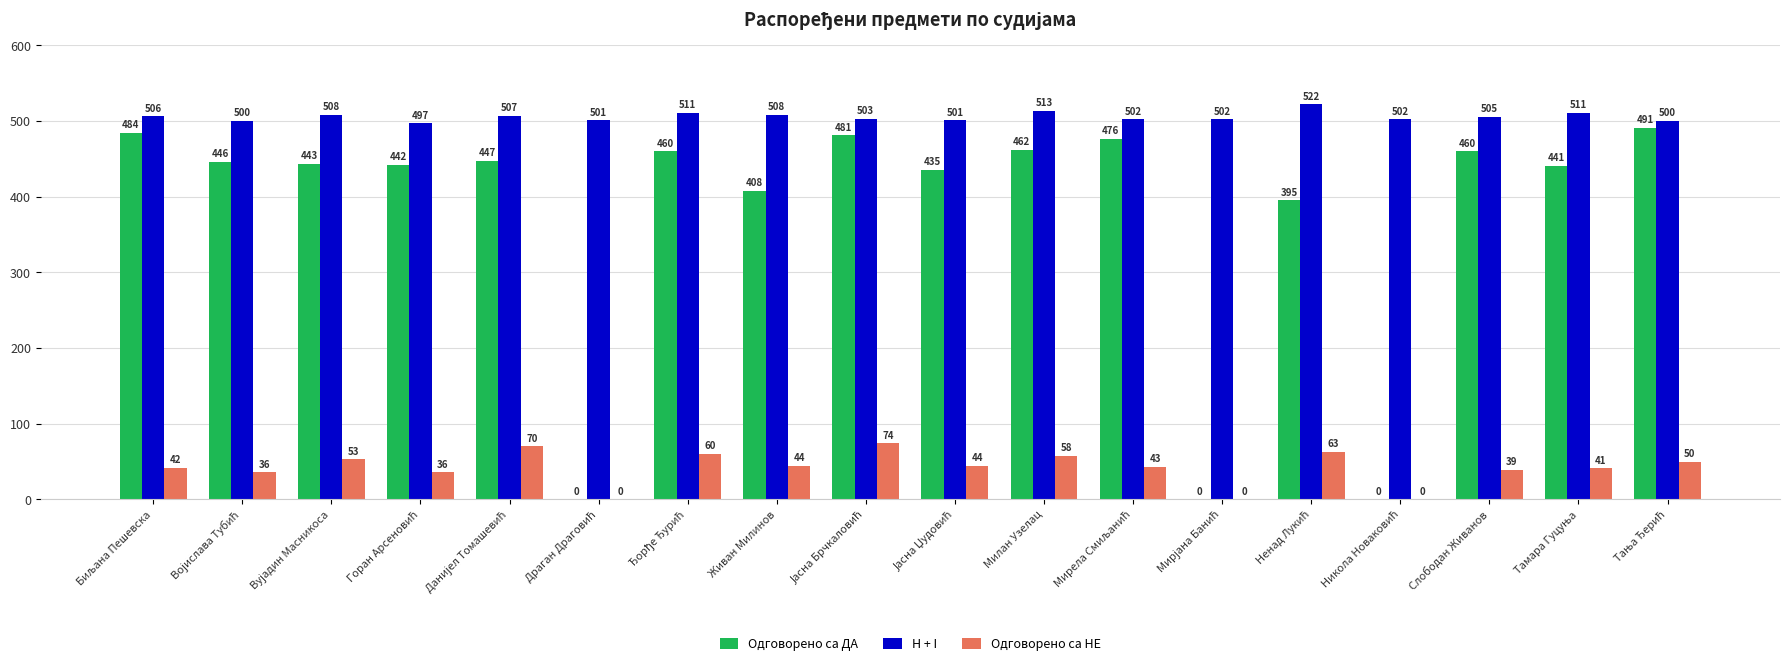

Which series has the largest total across all categories?

H + I